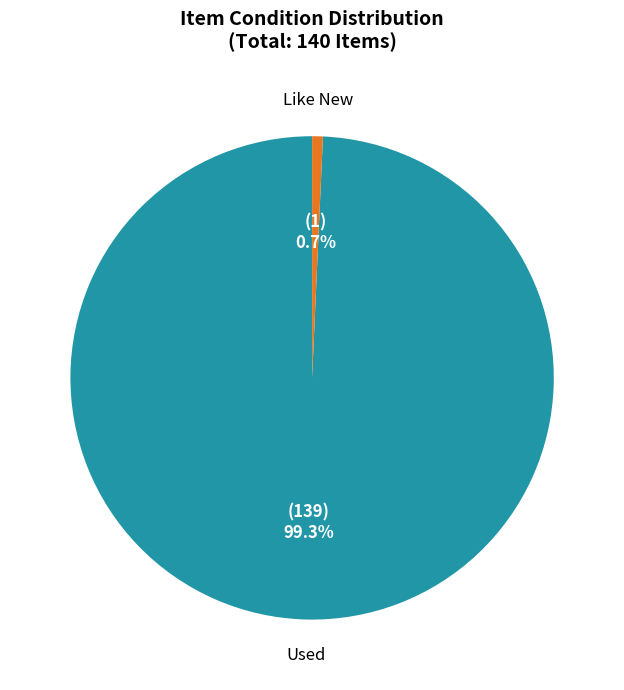

What is the majority slice?

Used